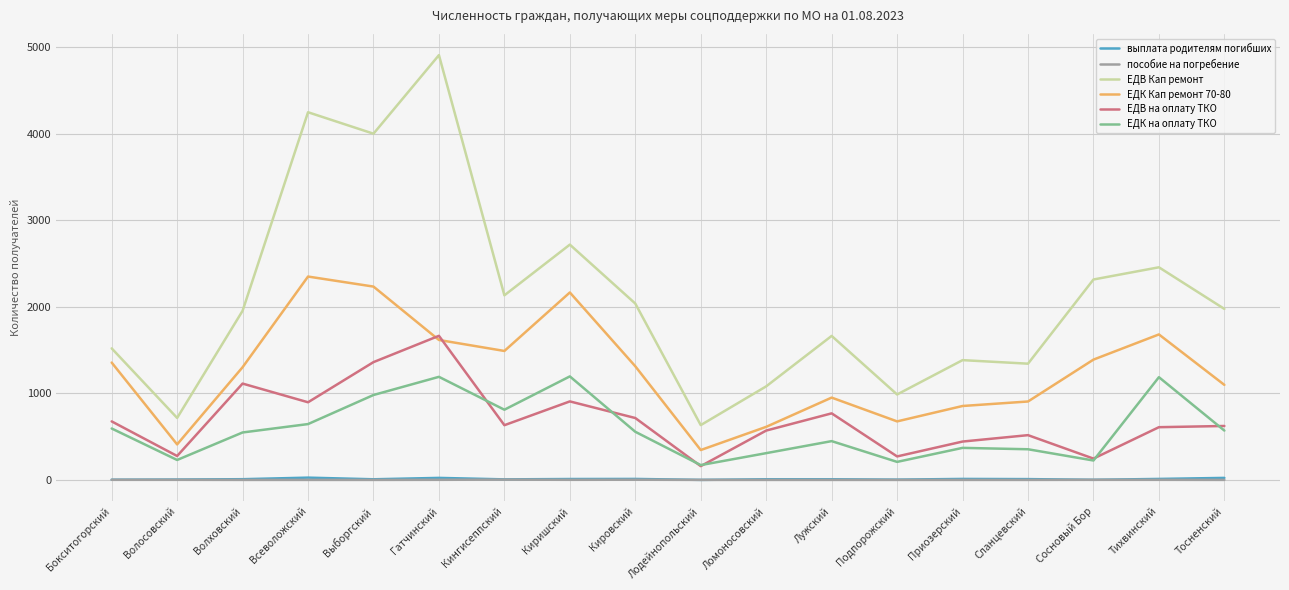

What is the average value of the ЕДК Кап ремонт 70-80 series?

1264